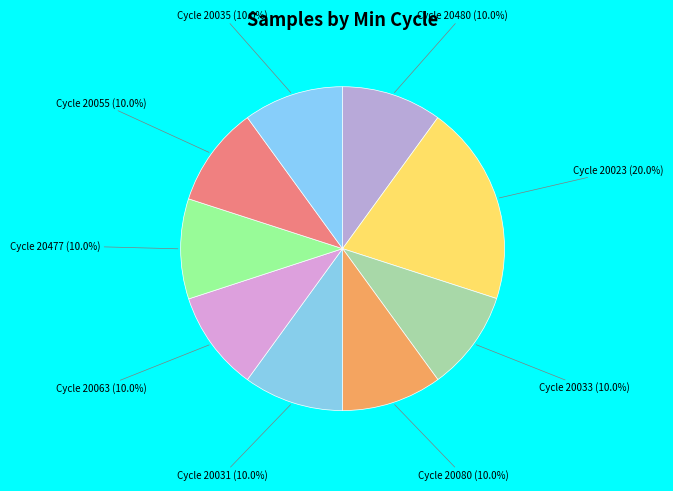

How many segments does this pie chart have?

9